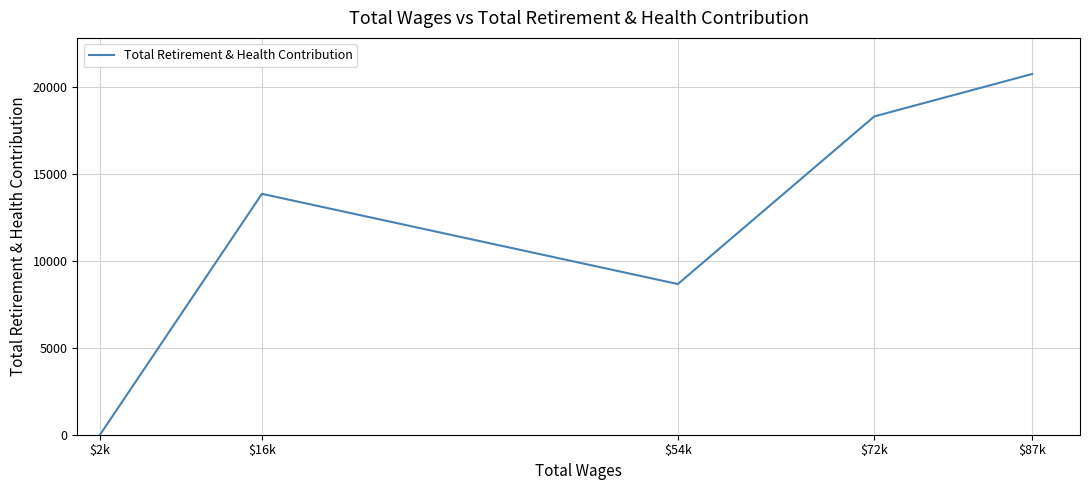

How many values are between 8672 and 18320?

3